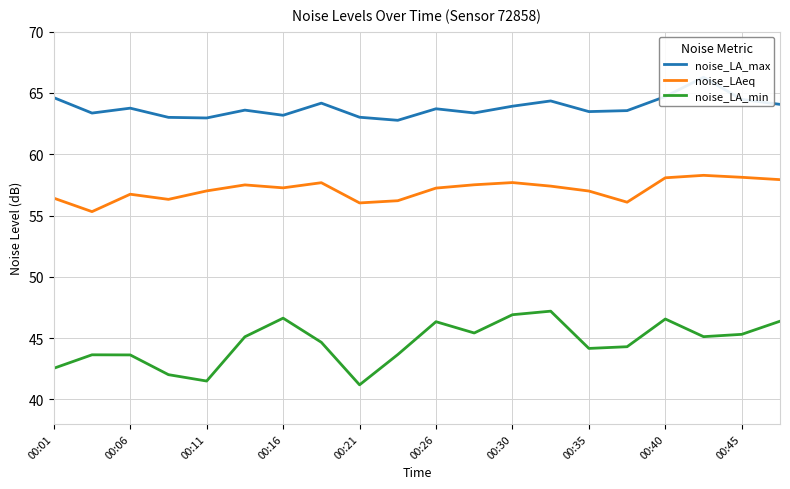

What is the difference between the noise_LAeq values at 00:45 and 00:01?

1.7